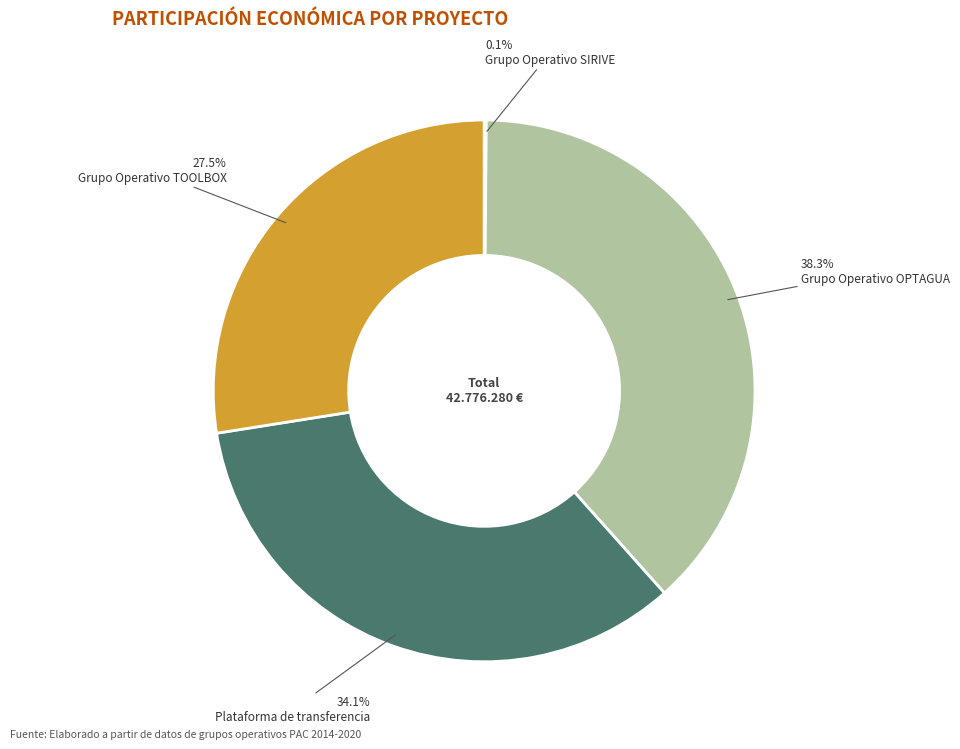

Is there any slice that represents more than half of the pie?

No